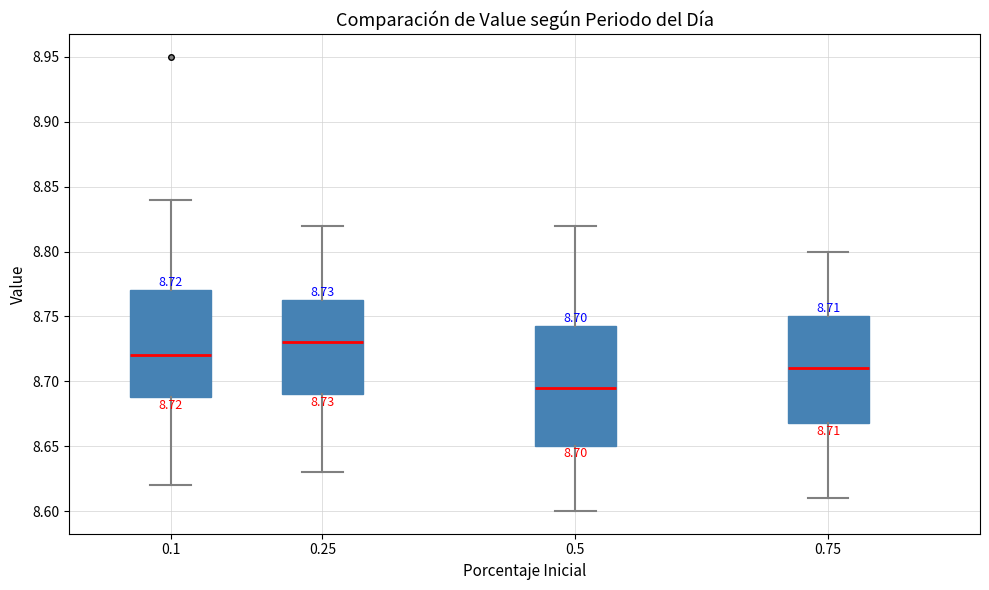

Which box is the tallest, from its lower edge to its upper edge?

0.5